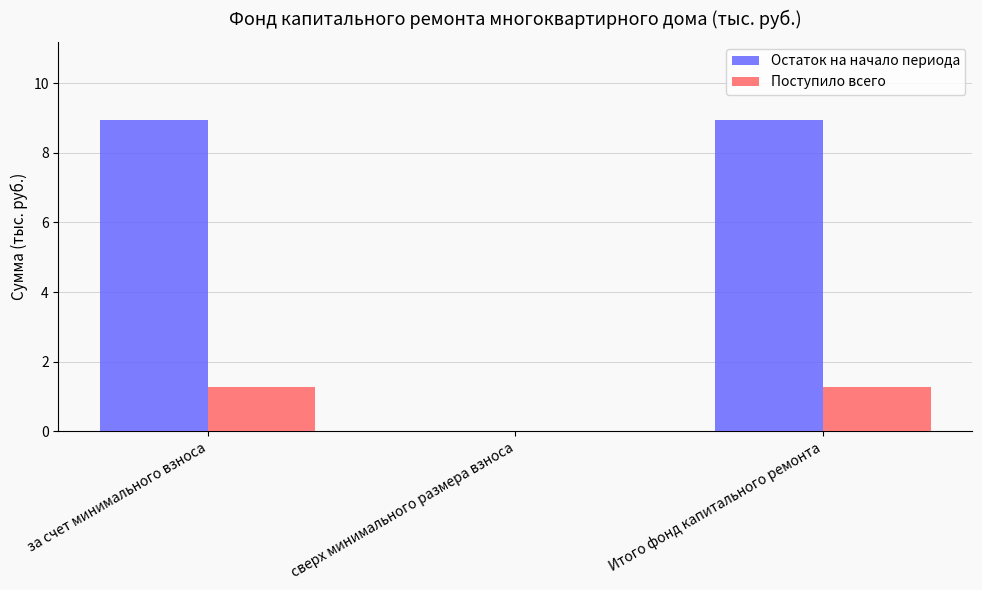

True or false: Остаток на начало периода has a value of 4.0 at за счет минимального взноса.

False